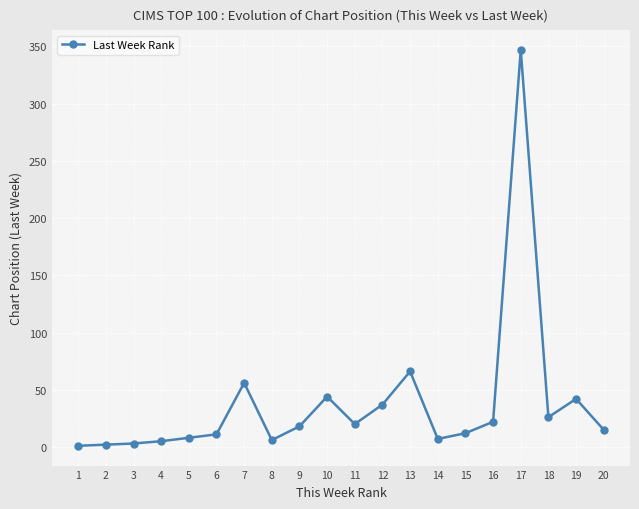

True or false: the data has more than 0 interior local peaks.

True